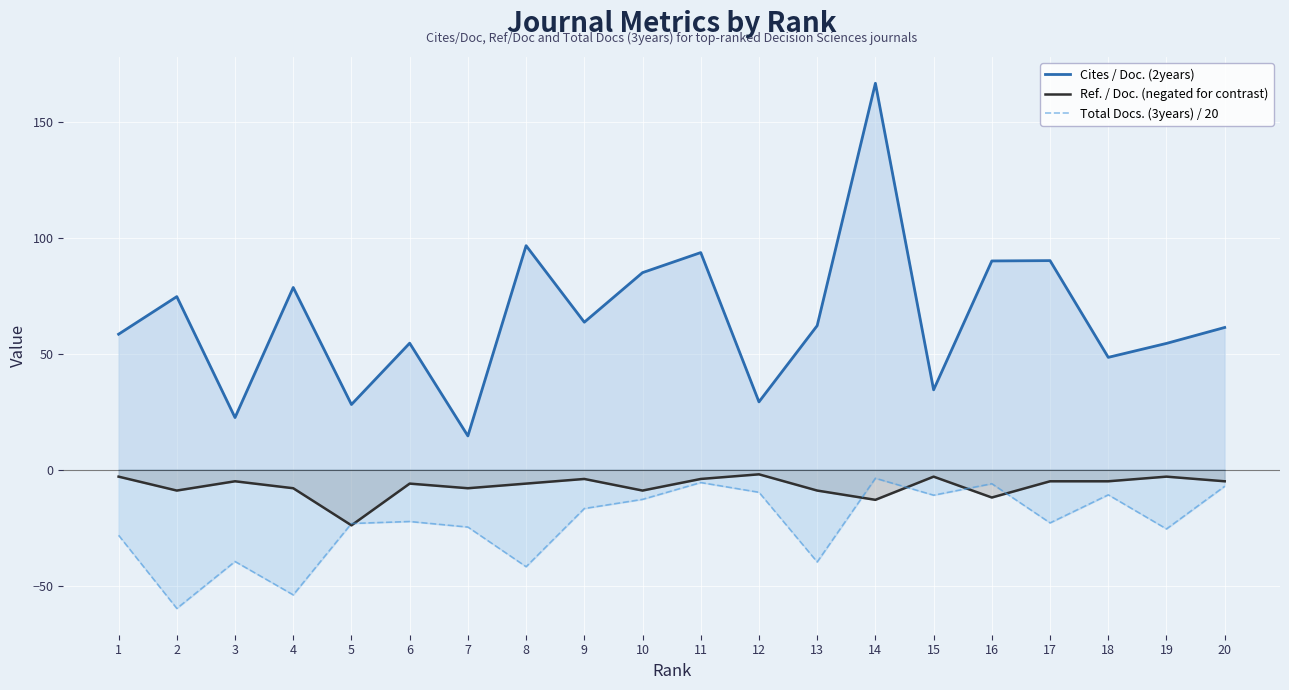

Is the value of Total Docs. (3years) / 20 at 19 greater than the value of Ref. / Doc. (negated for contrast) at 18?

No